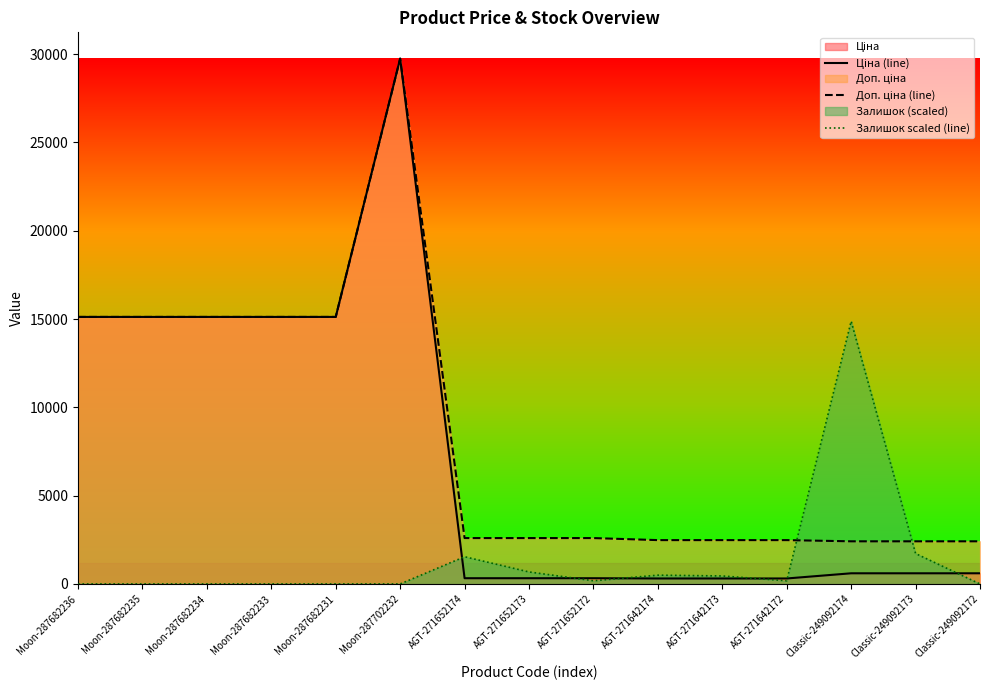

Is it true that Доп. ціна (line) equals 15120.0 at Moon-287682234?

True